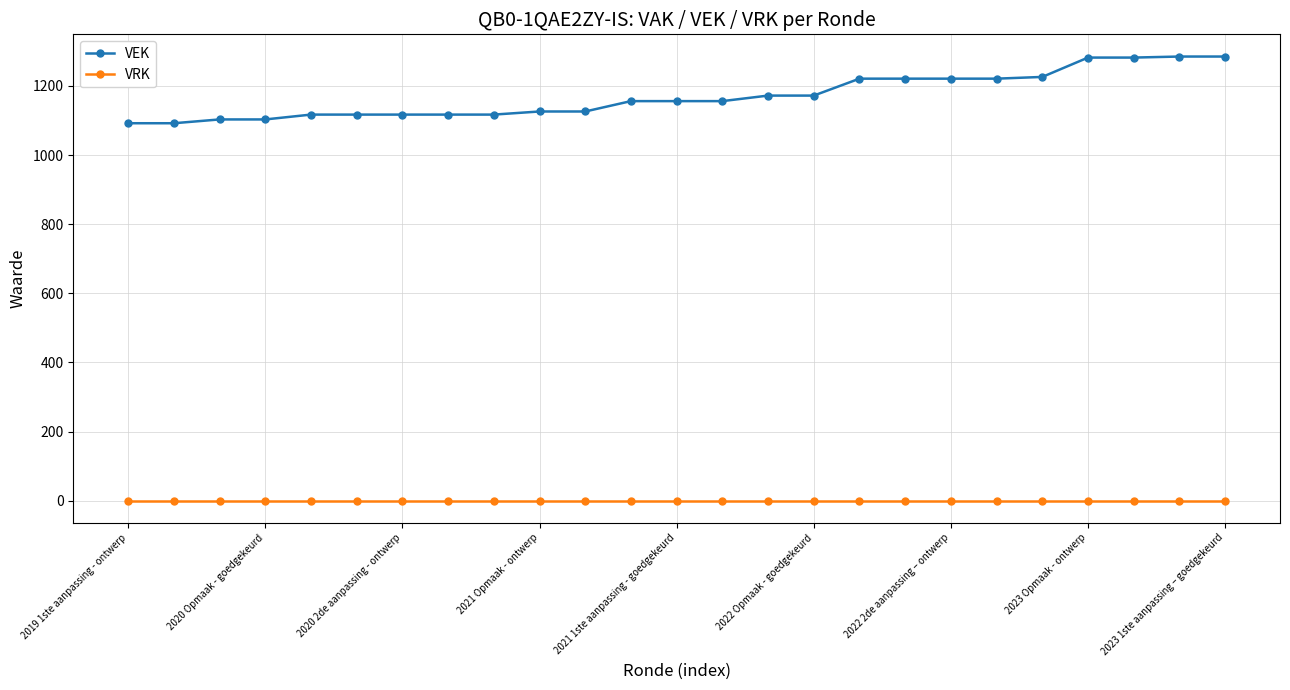

Rank the series by their average value, from lowest to highest.

VRK, VEK